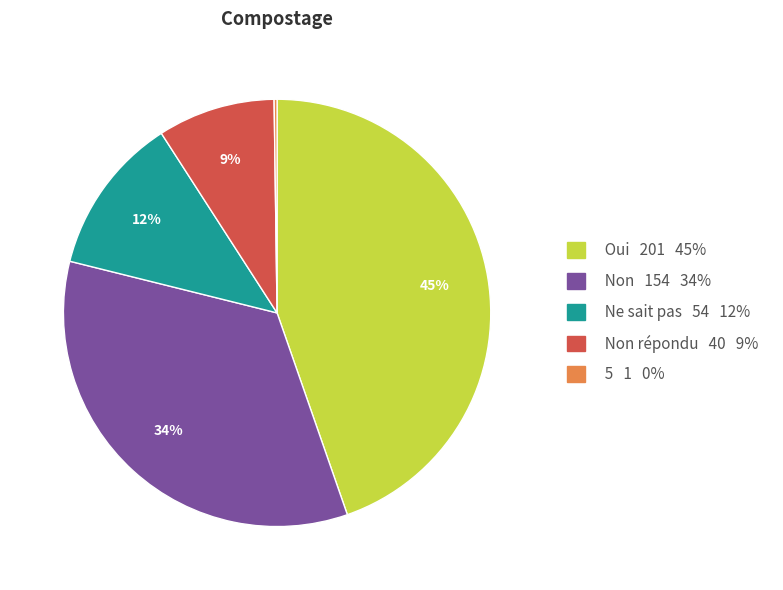

To the nearest percent, what is the average slice percentage?

20%